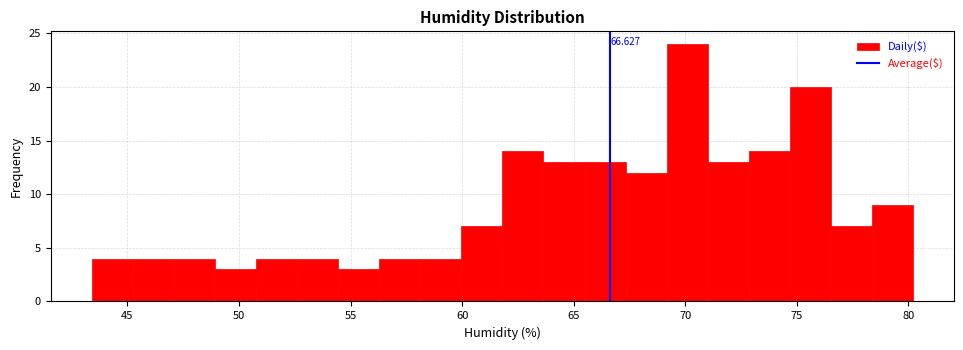

Read against the x-axis, roughly where is the centre of the tallest bar?

70.0